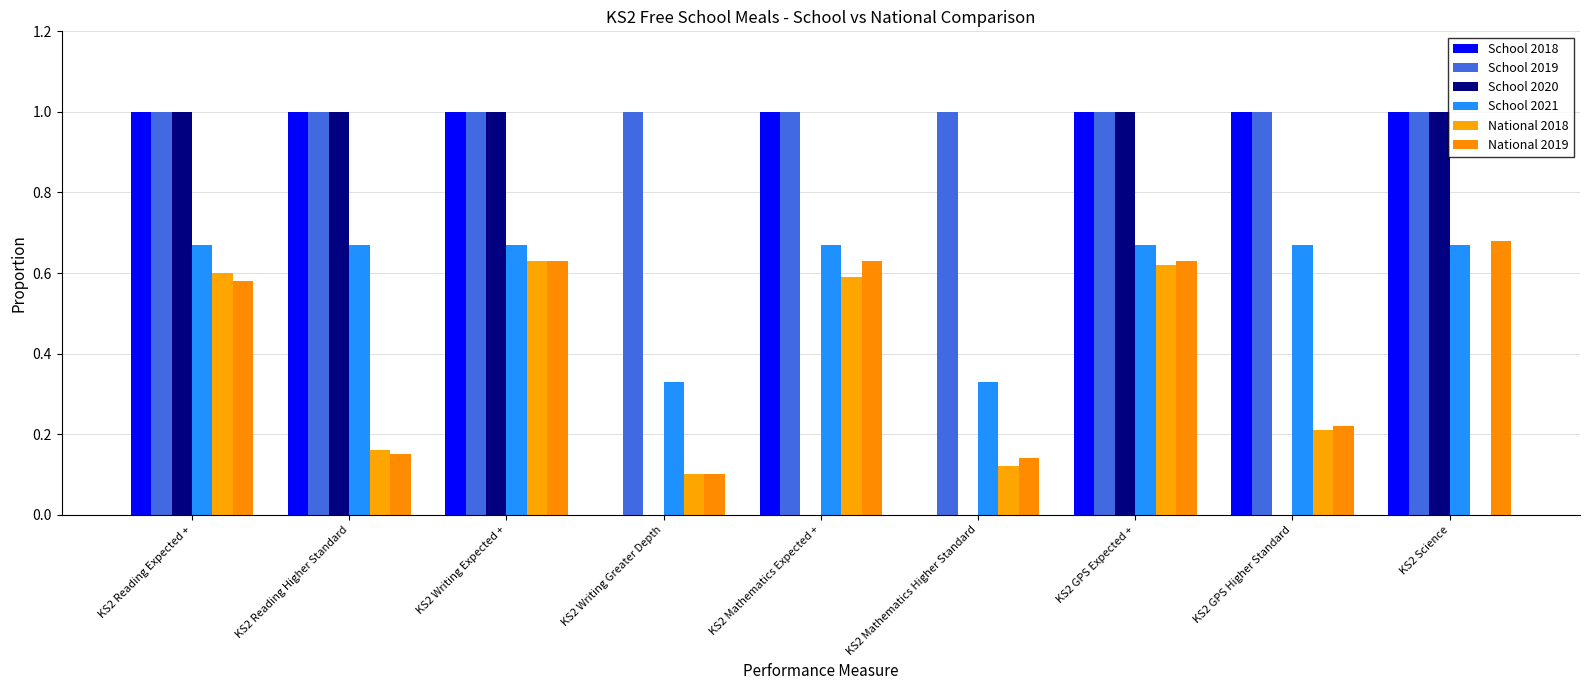

List the labels in order of School 2021 value, smallest first.

KS2 Writing Greater Depth, KS2 Mathematics Higher Standard, KS2 Reading Expected +, KS2 Reading Higher Standard, KS2 Writing Expected +, KS2 Mathematics Expected +, KS2 GPS Expected +, KS2 GPS Higher Standard, KS2 Science